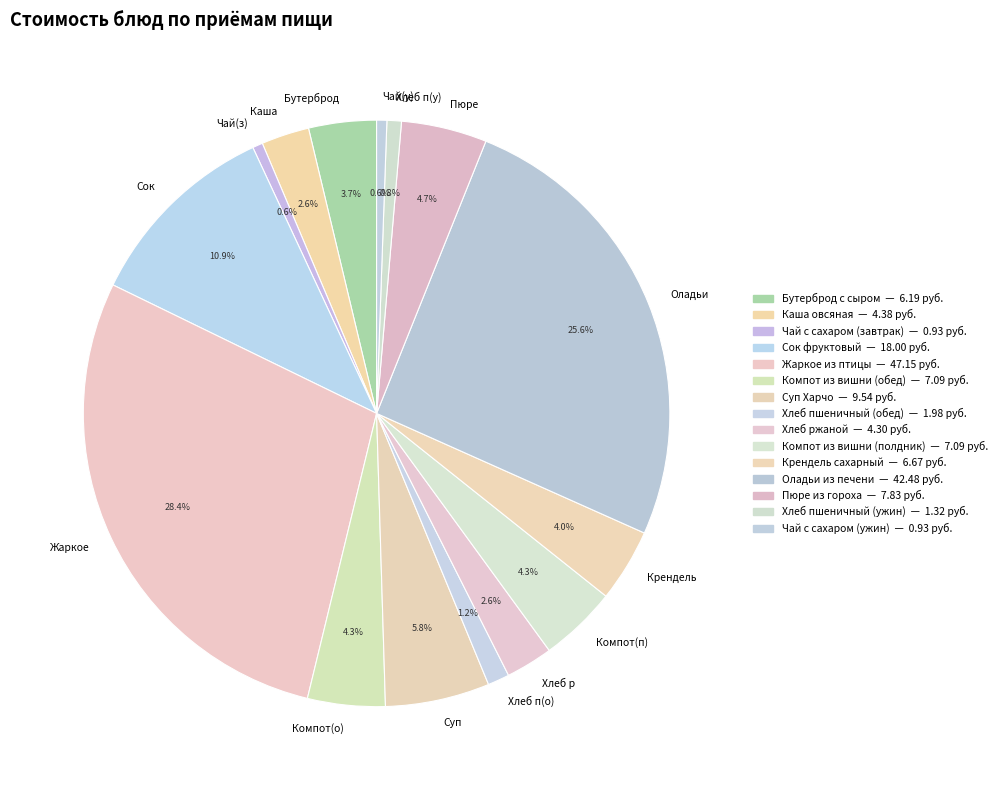

What percentage is NOT represented by Чай(з)?

99.4%